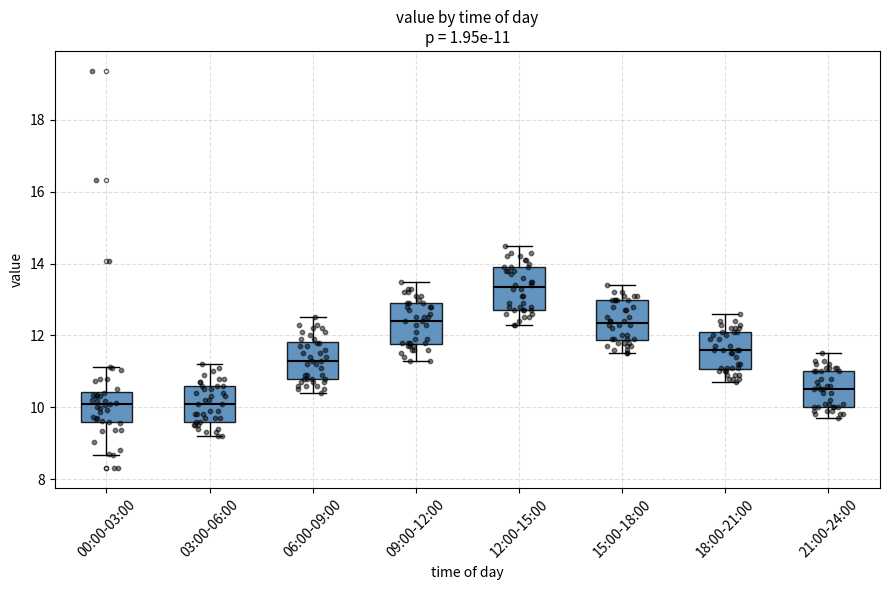

Which box's median line is the highest?

12:00-15:00